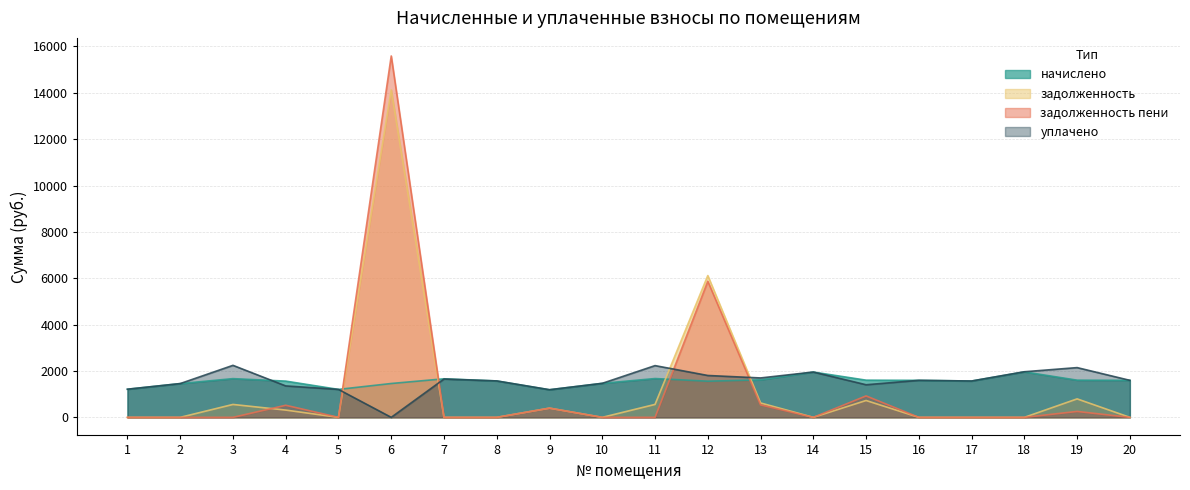

Which series changed the most between 2 and 5?

начислено